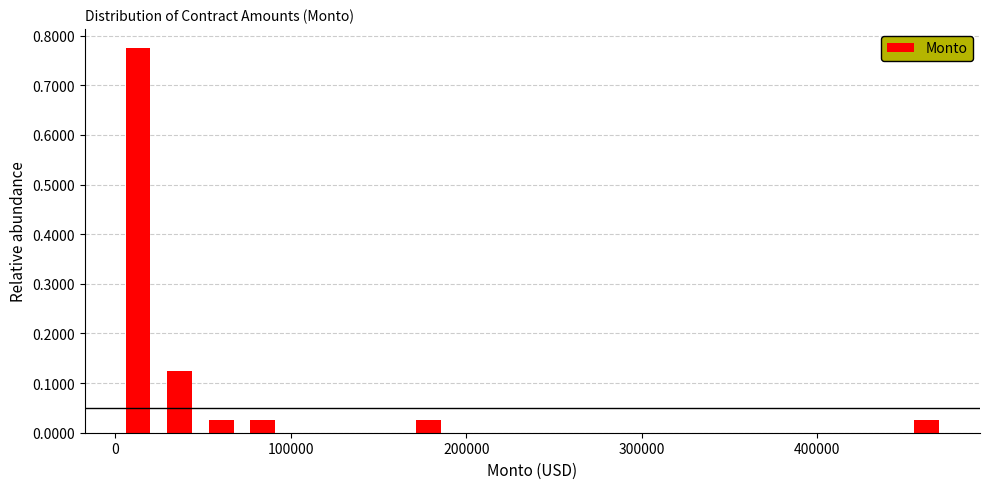

Around what value on the x-axis is the tallest bar? Give the approximate position of its centre, as read against the axis.

10000